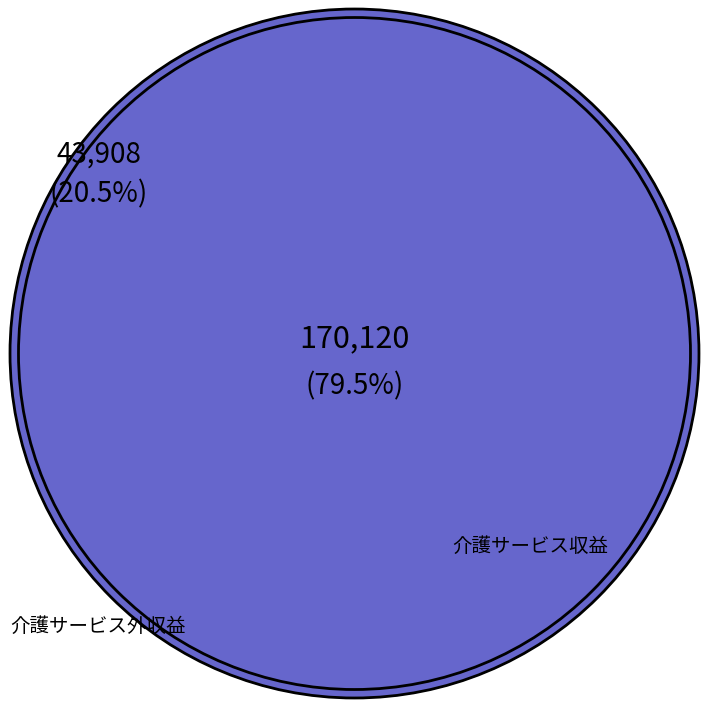

To the nearest percent, what portion does 介護サービス外収益 represent?

21%